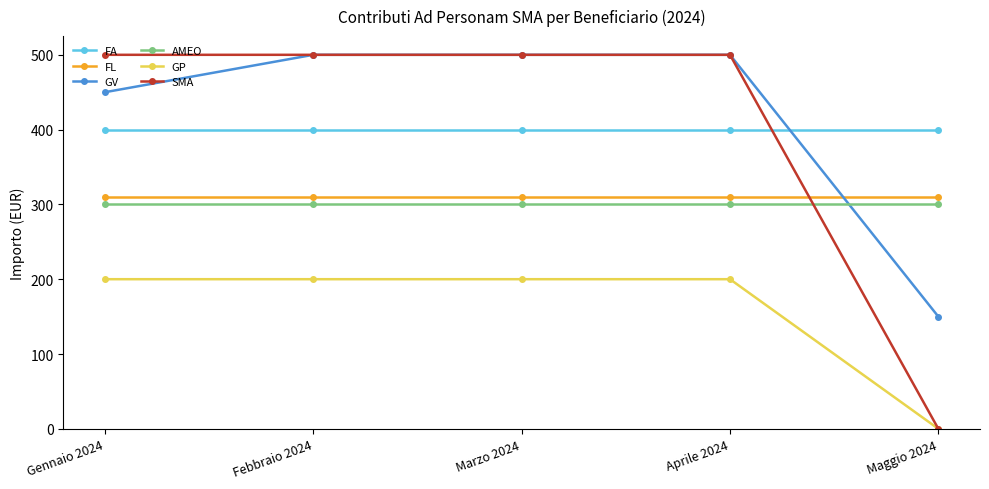

True or false: AMEO has more than 2 interior local peaks.

False